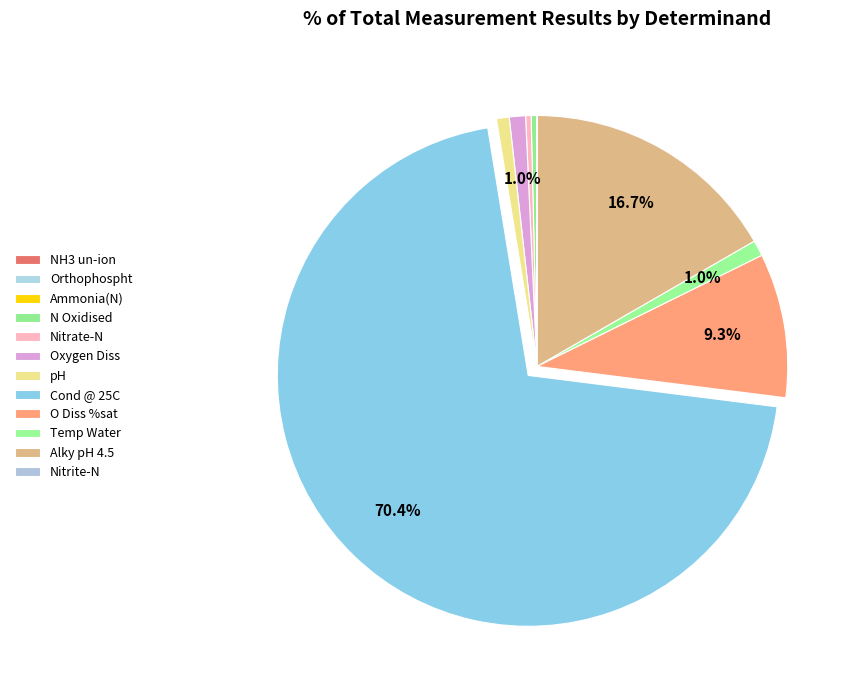

Is there any slice that represents more than half of the pie?

Yes